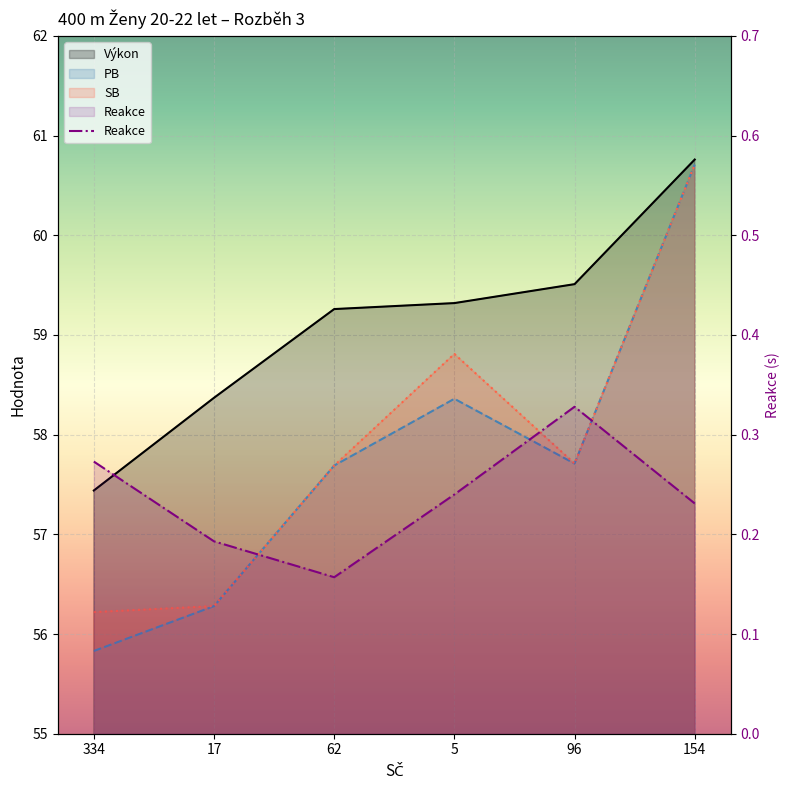

True or false: Výkon and PB cross at least once.

False